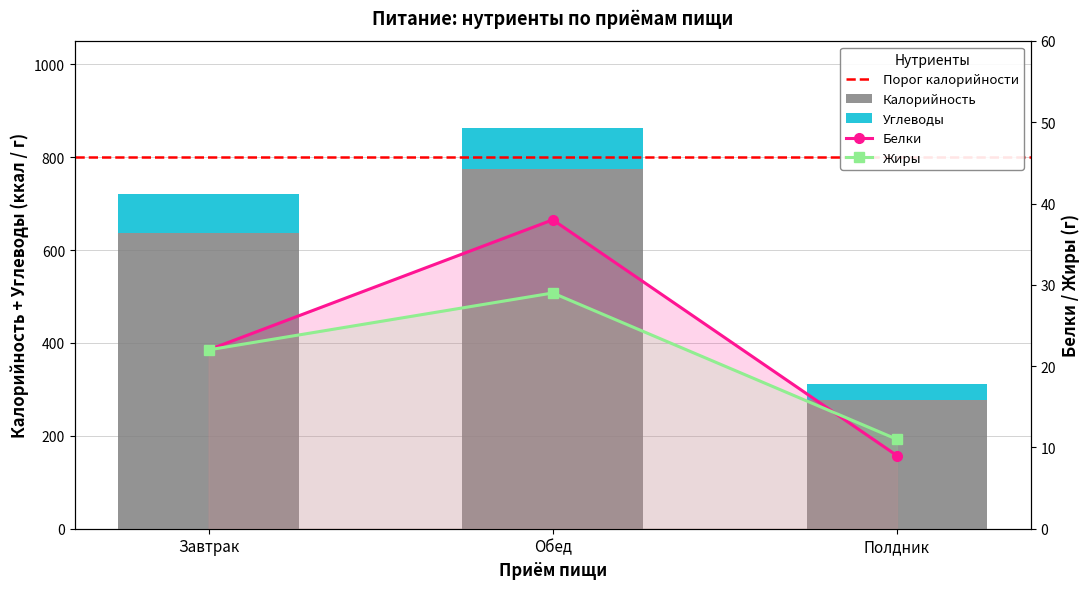

Rank the series by their maximum value, from lowest to highest.

Жиры, Белки, Углеводы, Калорийность